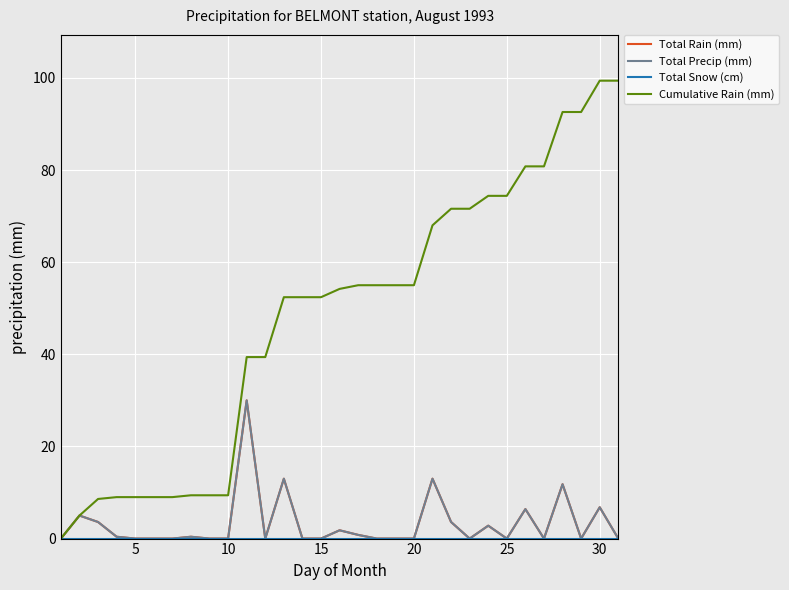

Count the number of data series in this chart.

4